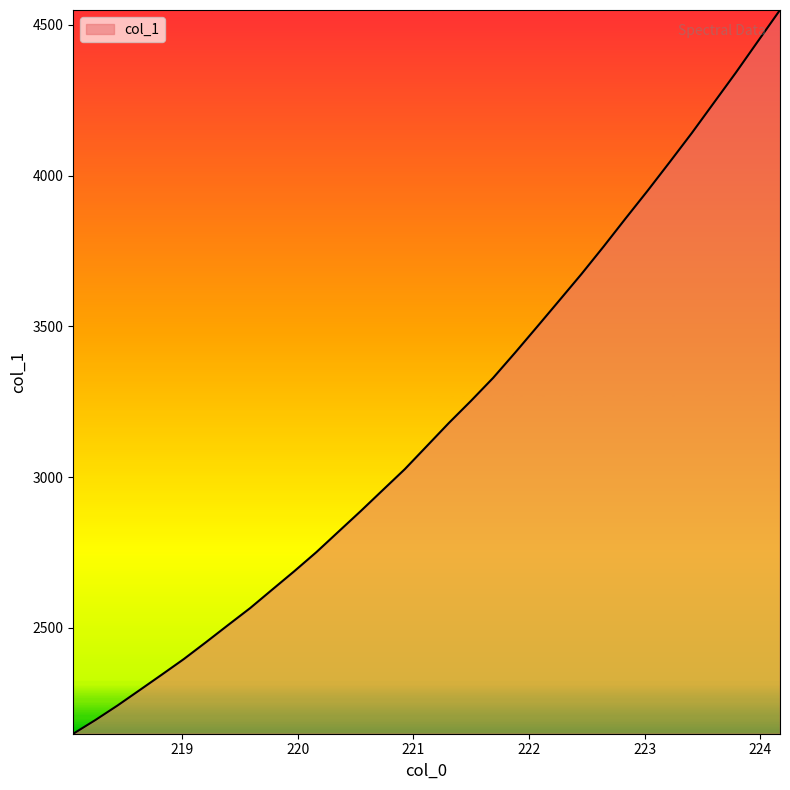

What is the maximum value shown in the chart?

4549.2